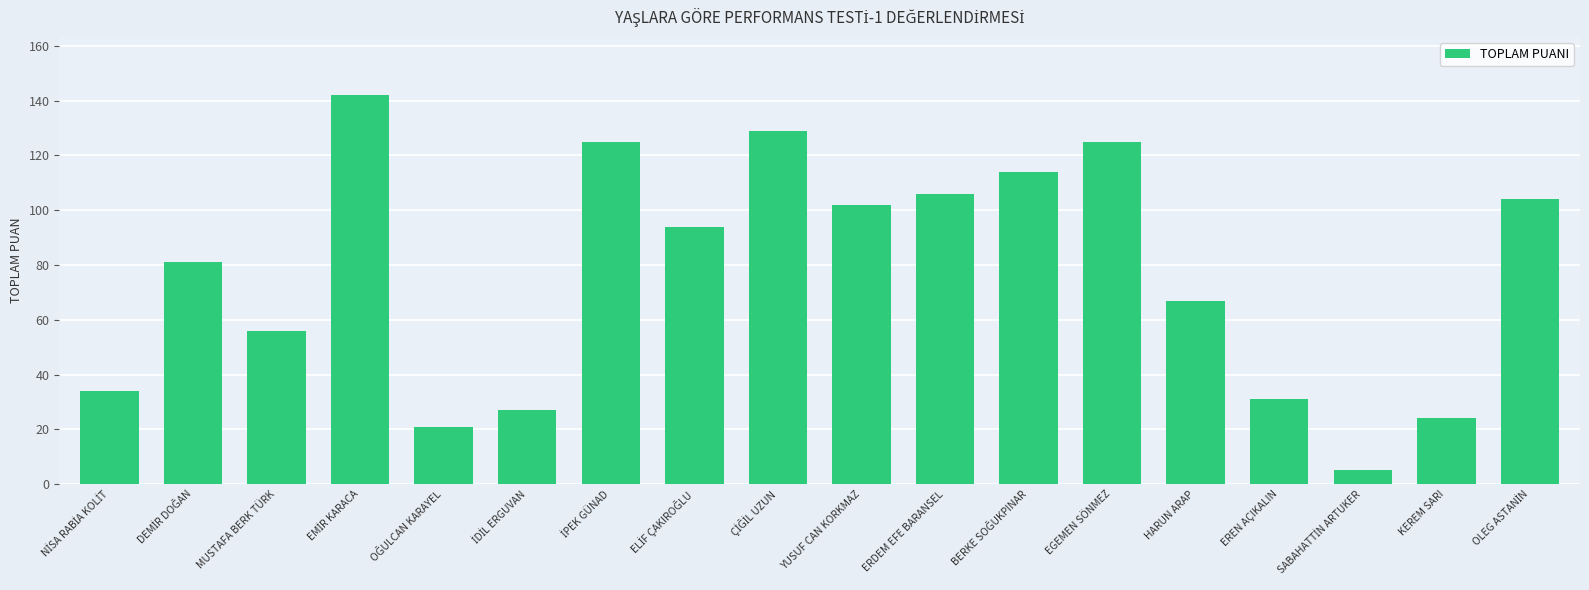

Reading left to right, what are all the values shown in this chart?

34	81	56	142	21	27	125	94	129	102	106	114	125	67	31	5	24	104